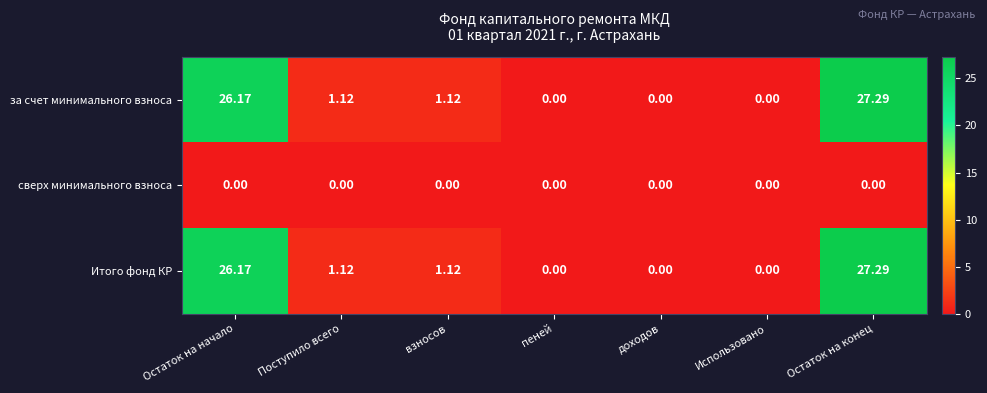

At which category is the sum across all series the highest?

Остаток на конец